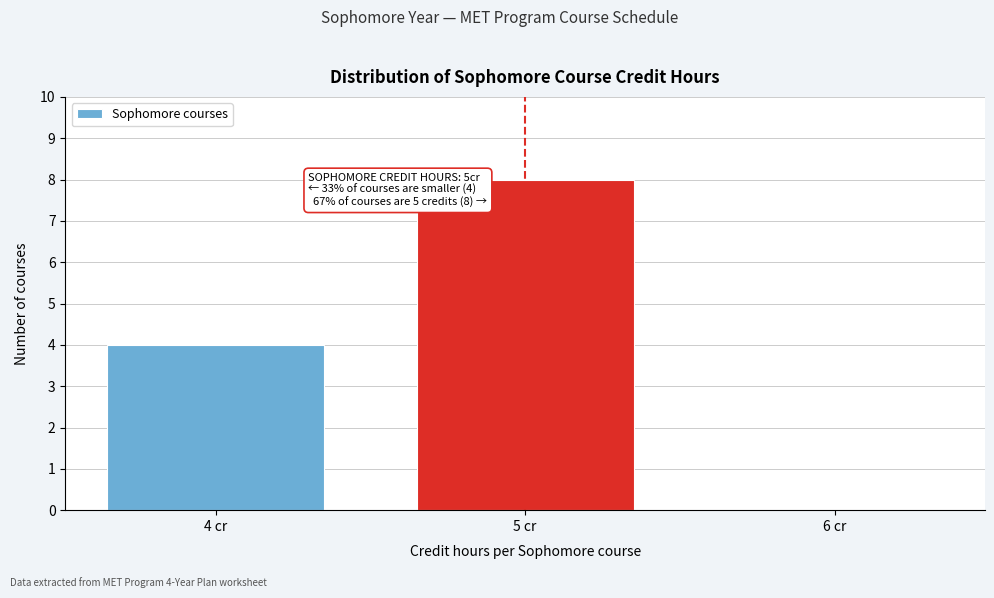

Reading right to left, extract all data points from this chart.

6 cr=0	5 cr=8	4 cr=4